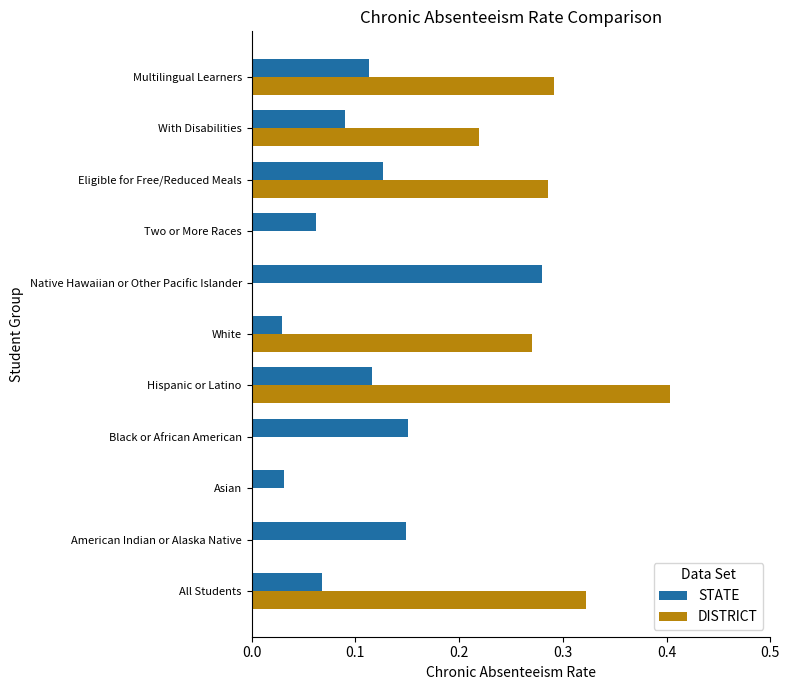

Between All Students and American Indian or Alaska Native, which series saw the biggest shift?

DISTRICT